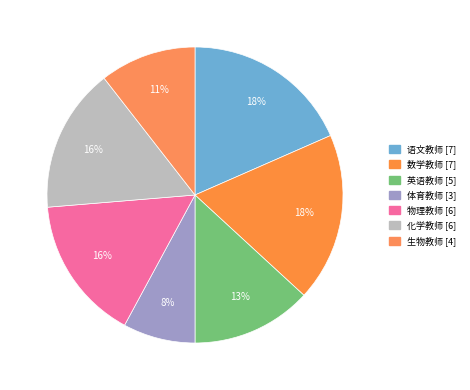

How many segments does this pie chart have?

7